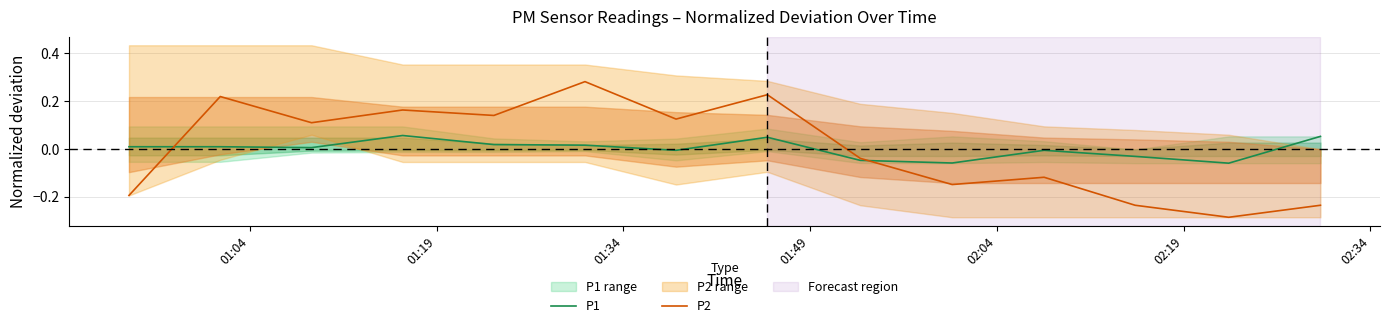

At which label is P1 closest to 0?

01:34